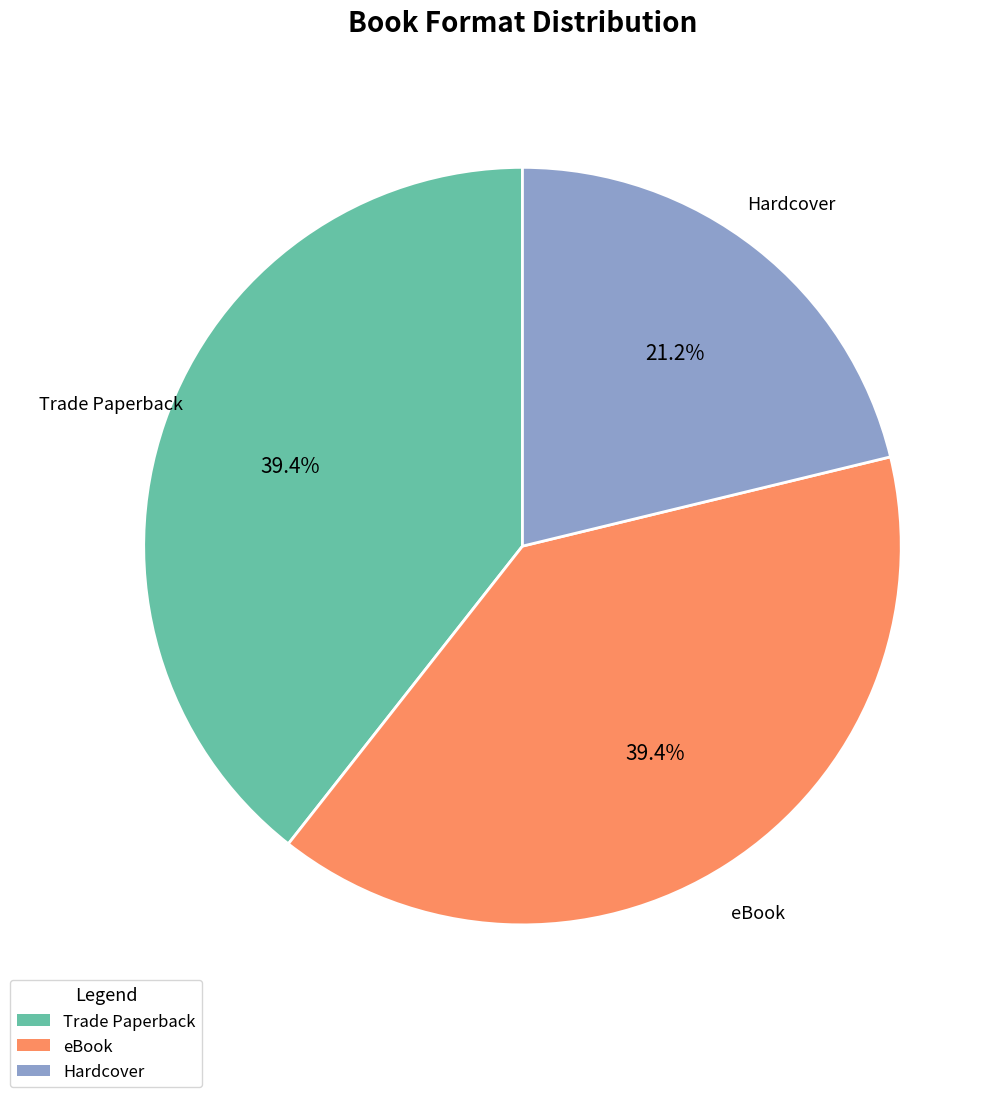

Which has a higher value, Hardcover or eBook?

eBook